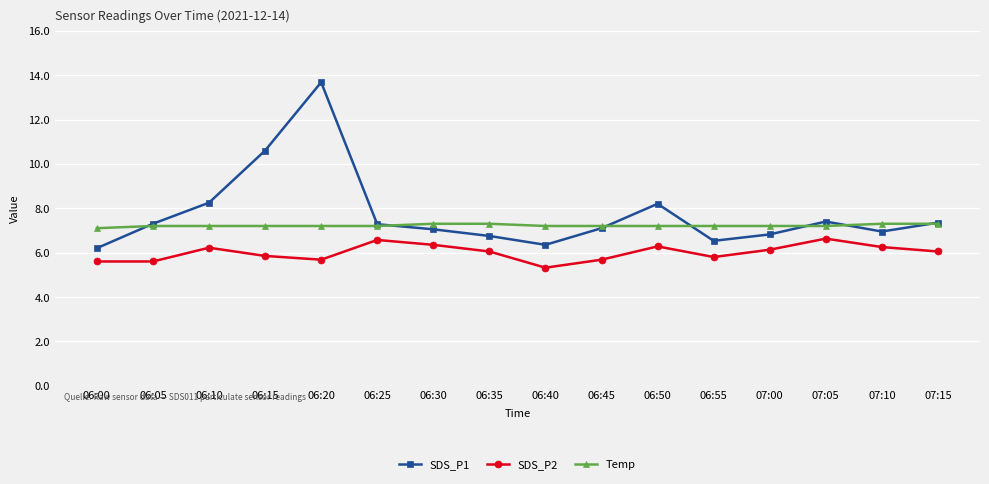

What is the greatest value displayed?

13.7